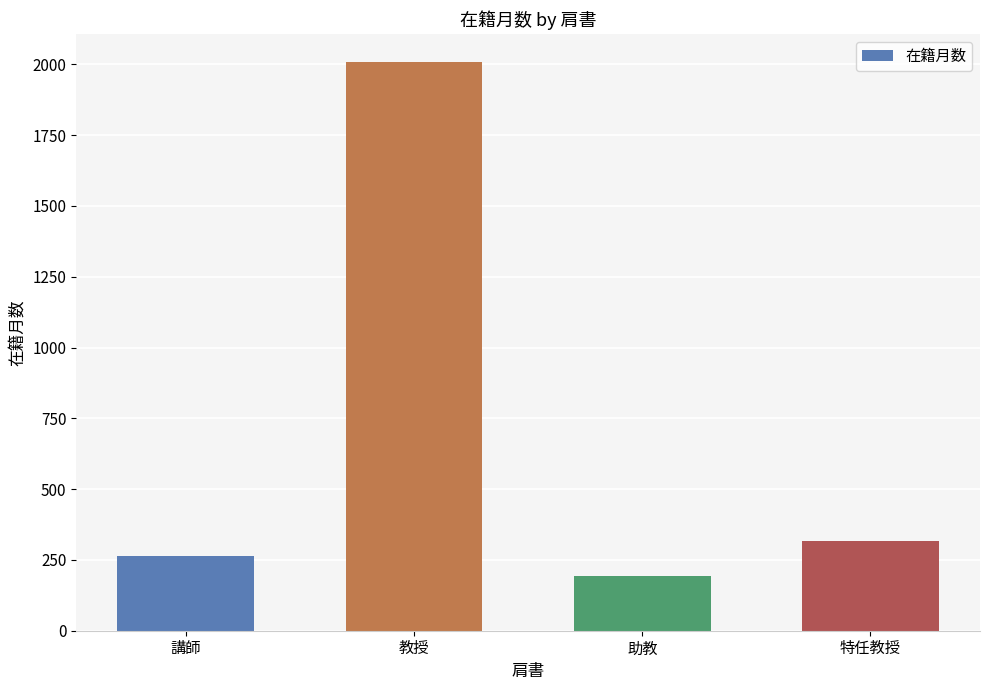

List the labels in order of value, smallest first.

助教, 講師, 特任教授, 教授